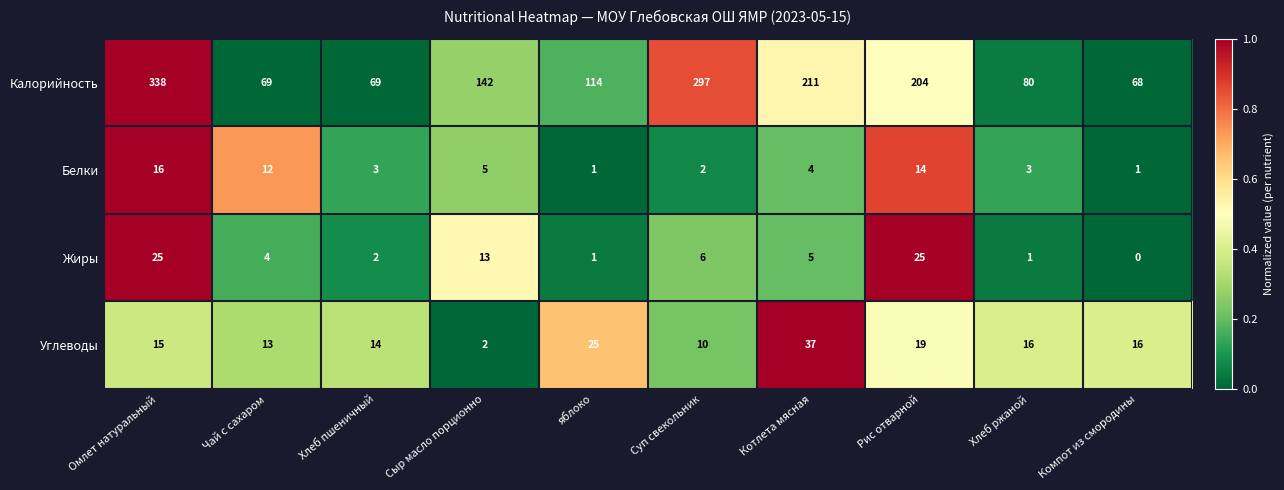

At Компот из смородины, list the series in order from smallest to largest.

Жиры, Белки, Углеводы, Калорийность